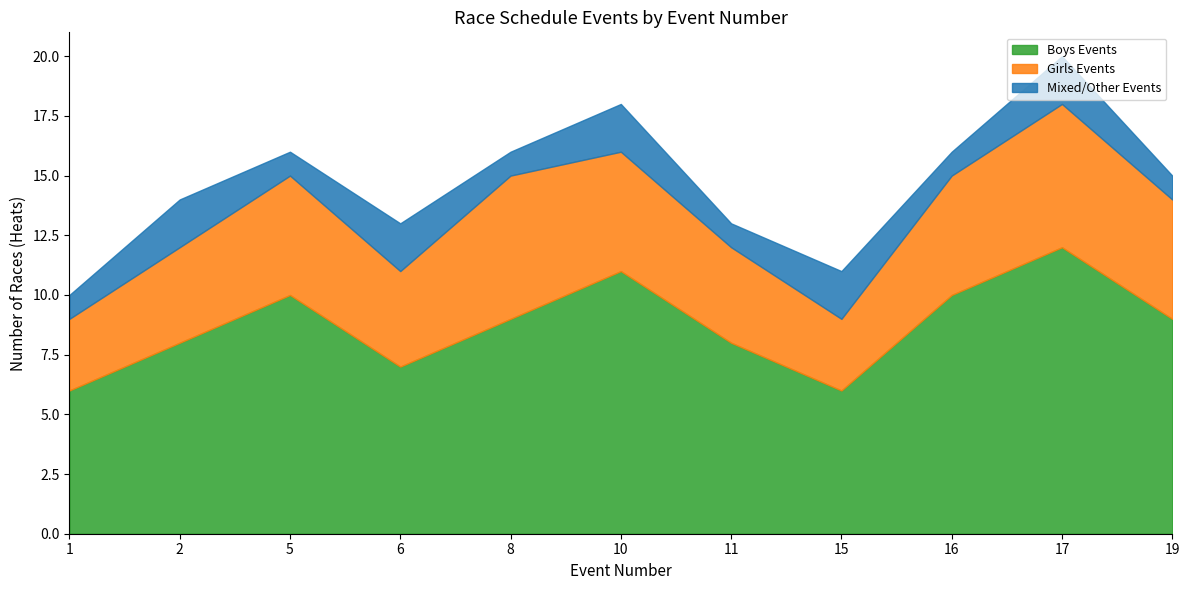

True or false: Girls Events and Mixed/Other Events intersect in this chart.

False